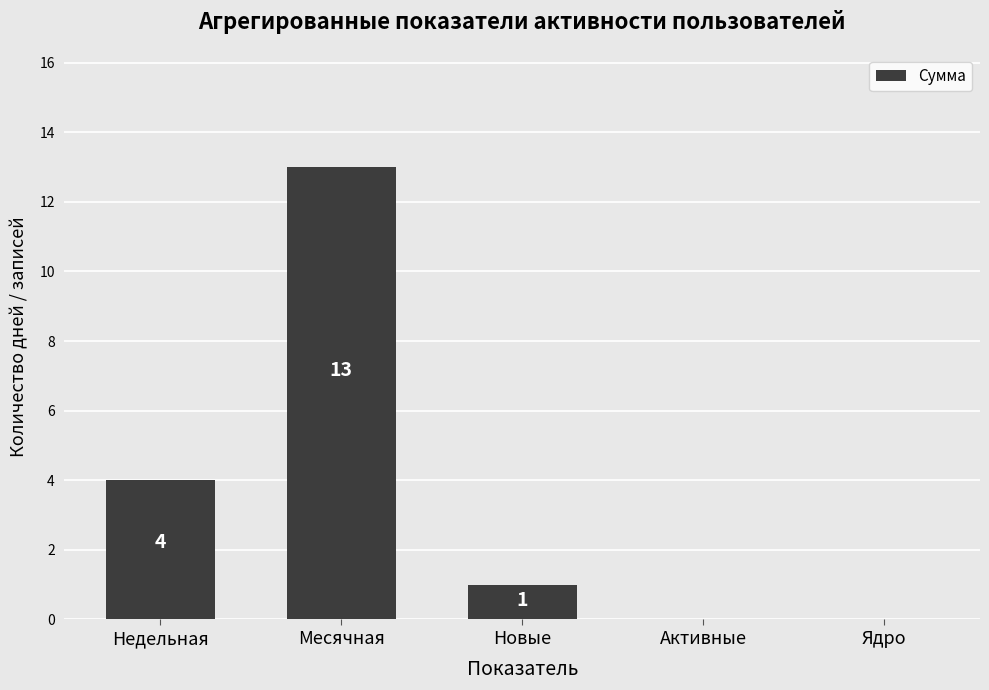

Reading left to right, what are all the values shown in this chart?

4	13	1	0	0